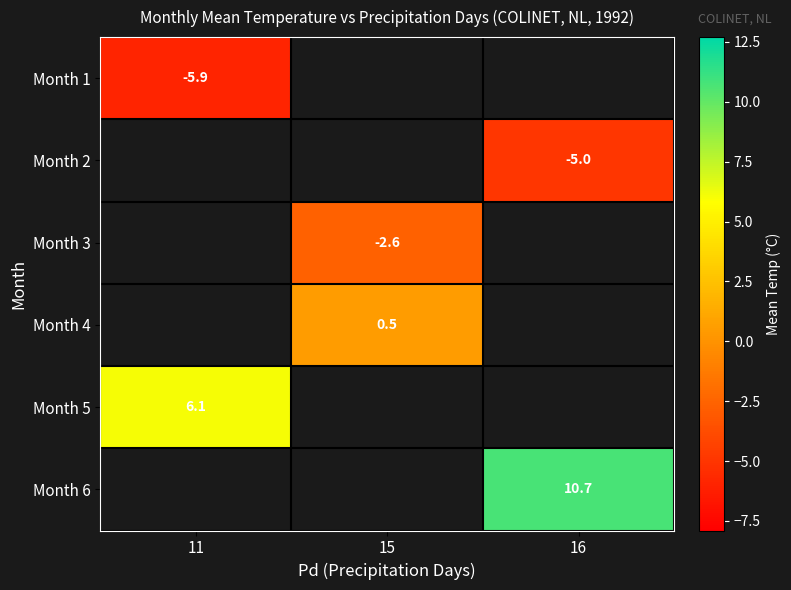

True or false: Month 2 has a value of -8.3 at 16.

False